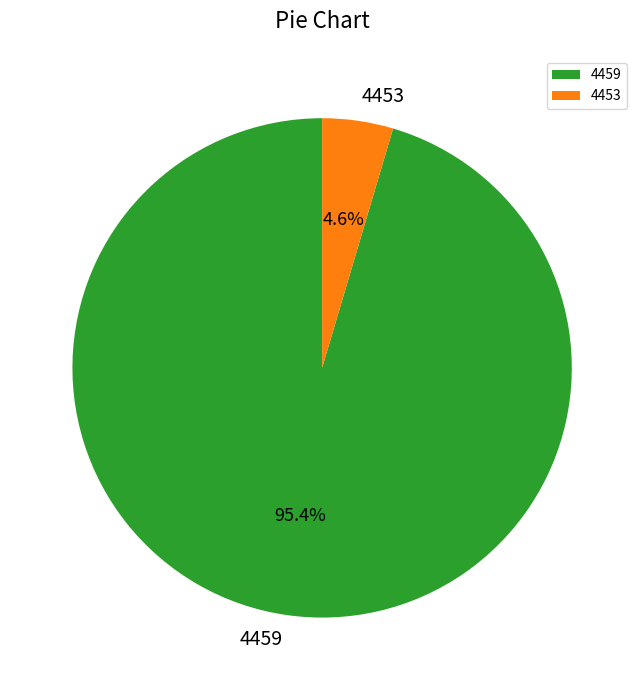

Count the number of slices in the pie.

2